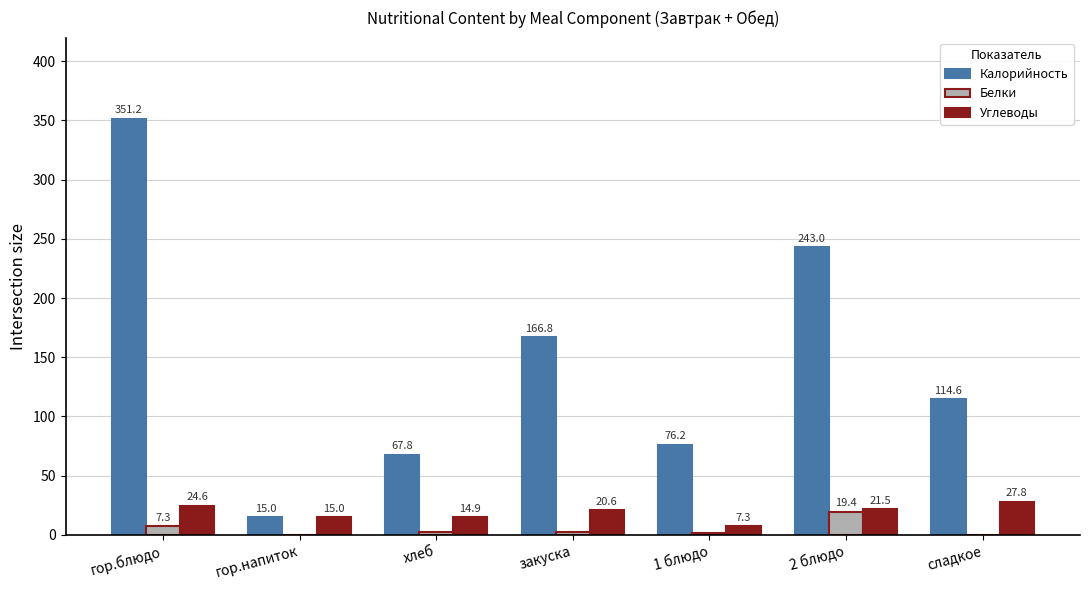

Which series has the largest total across all categories?

Калорийность